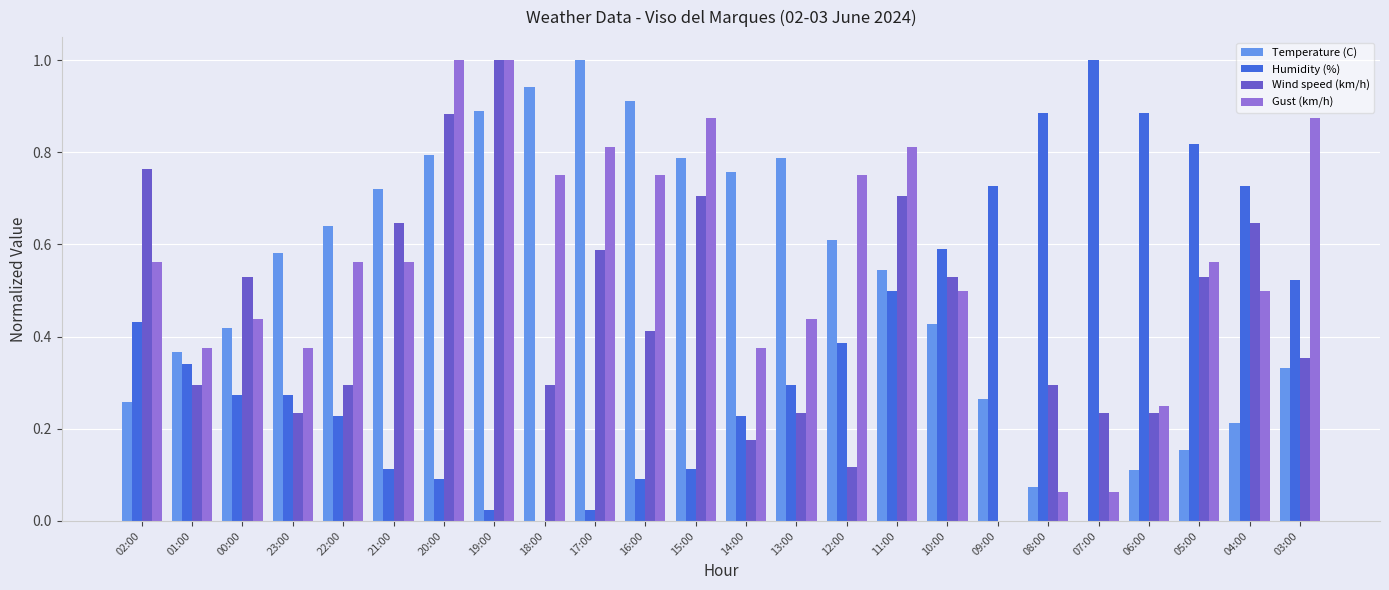

Is it true that Gust (km/h) equals 0.6 at 21:00?

True